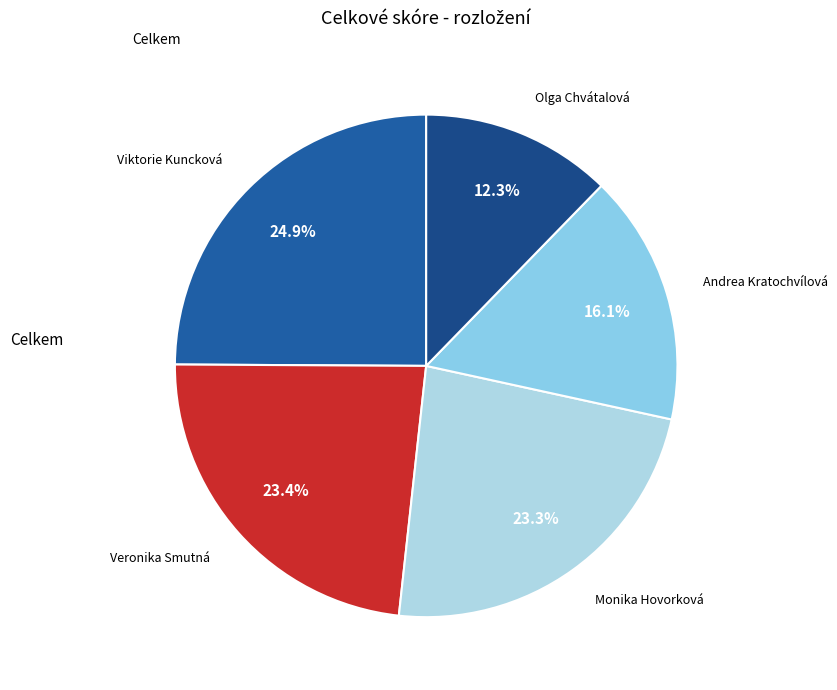

Does any single category account for the majority?

No